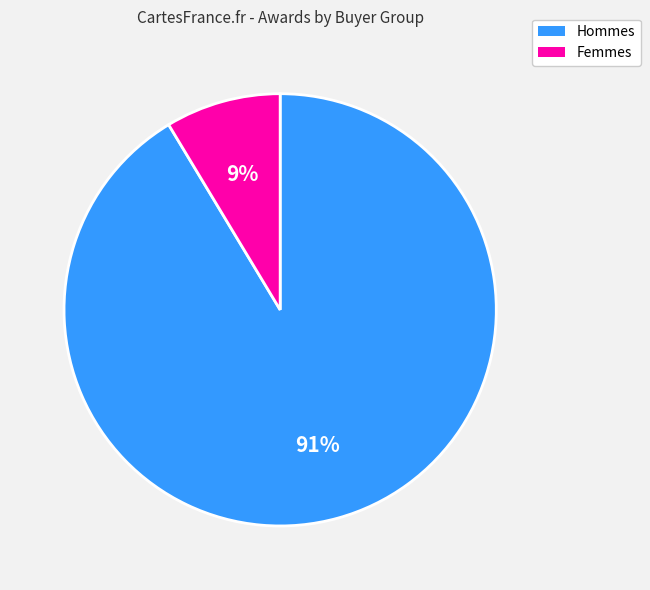

Between Hommes and Femmes, which is larger?

Hommes